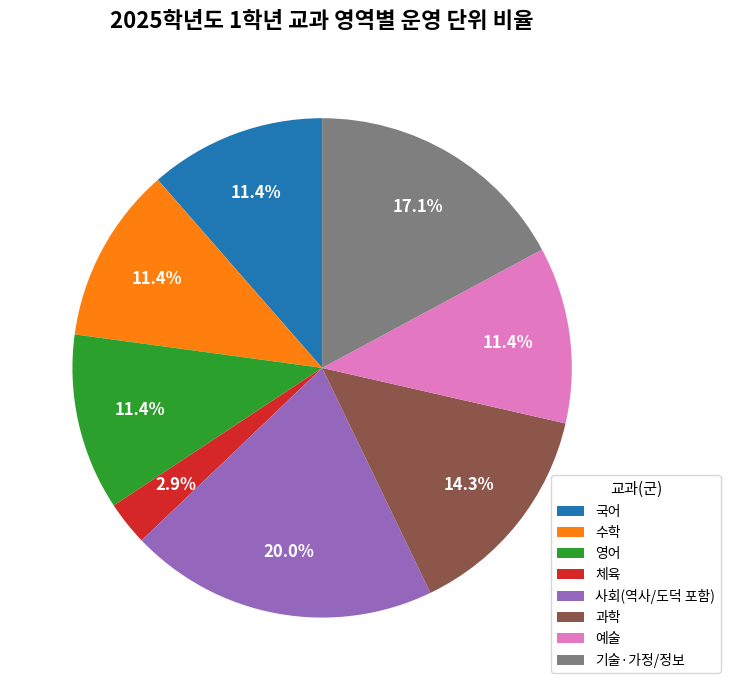

Which category has the smallest portion of the pie?

체육